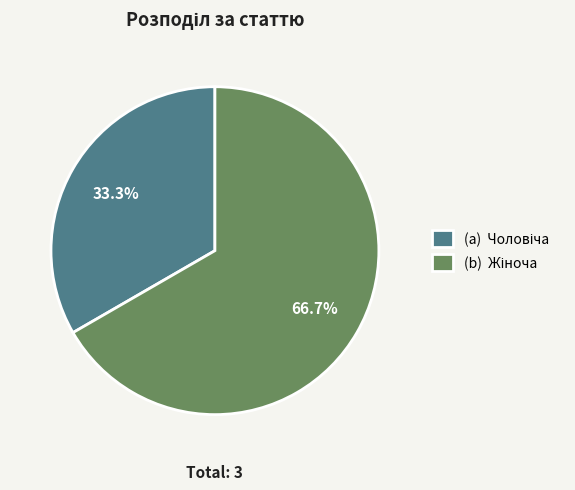

Does any single category account for the majority?

Yes